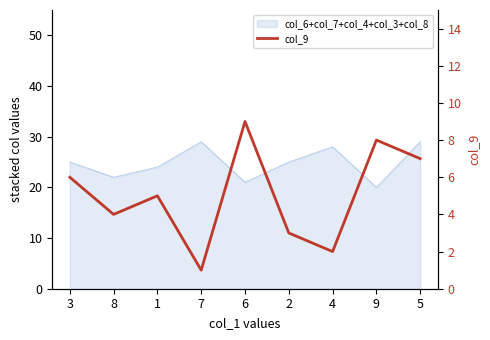

What is the change in value from 8 to 6?

+5